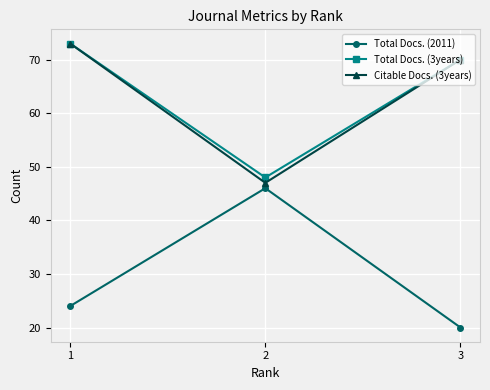

Which series changed the most between 1 and 3?

Total Docs. (2011)